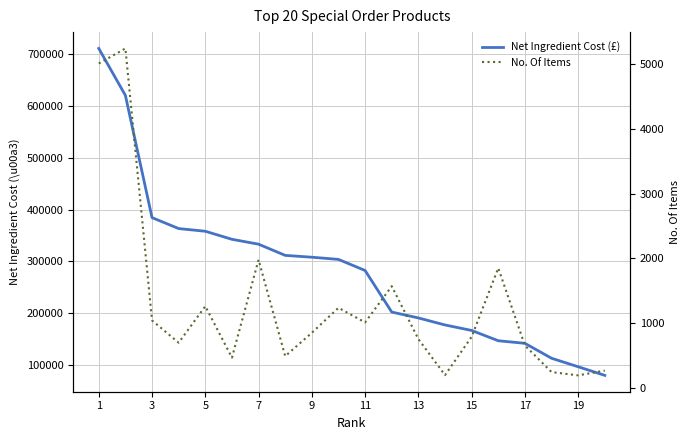

Which series has the widest spread of values?

Net Ingredient Cost (£)